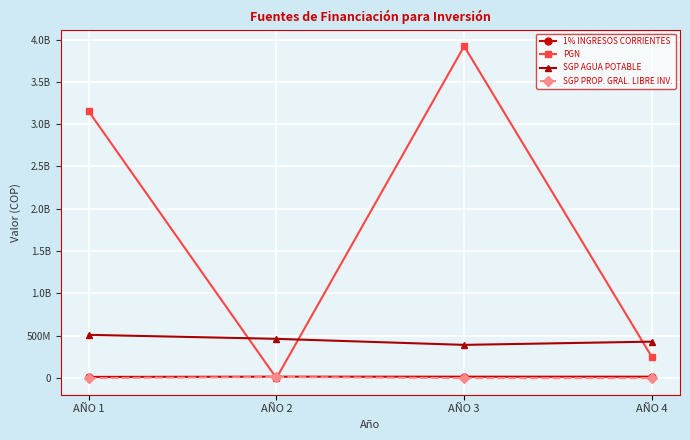

Is this an area chart (filled region under the line)?

No